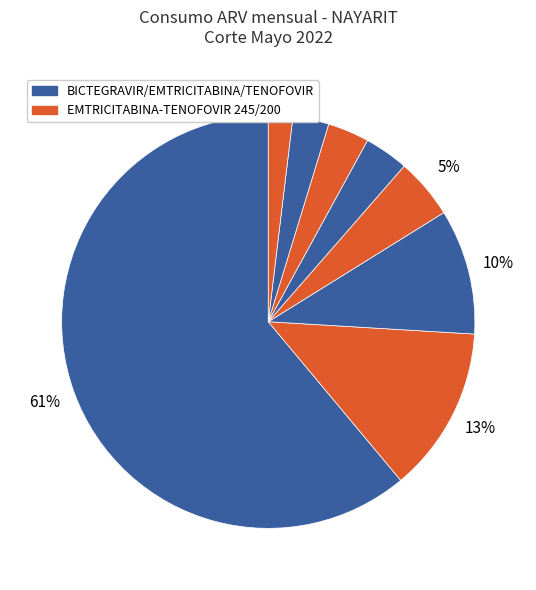

How many slices are in this pie chart?

8